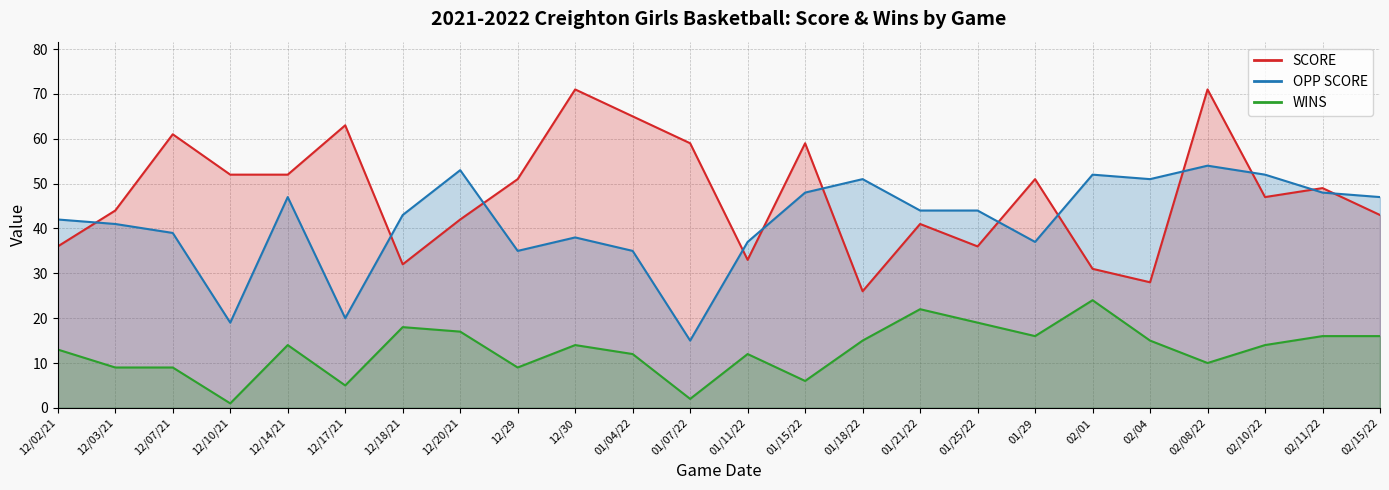

The WINS series shows 0 at 12/10/21. True or false?

False